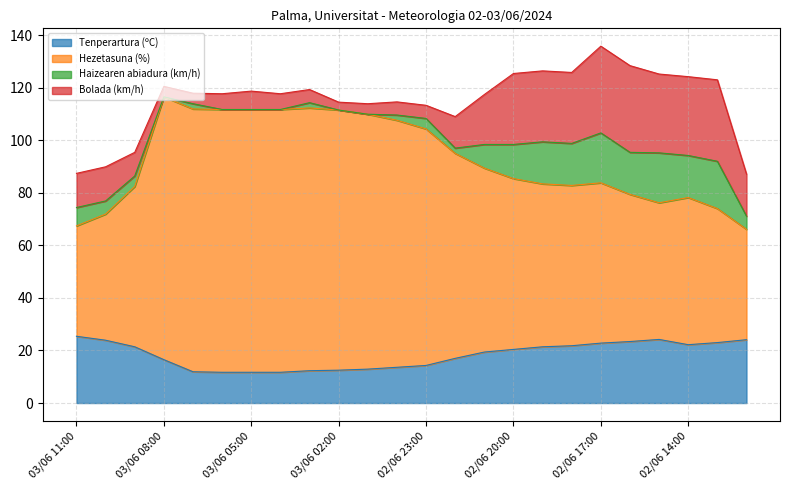

True or false: Hezetasuna (%) has more than 2 interior local peaks.

True